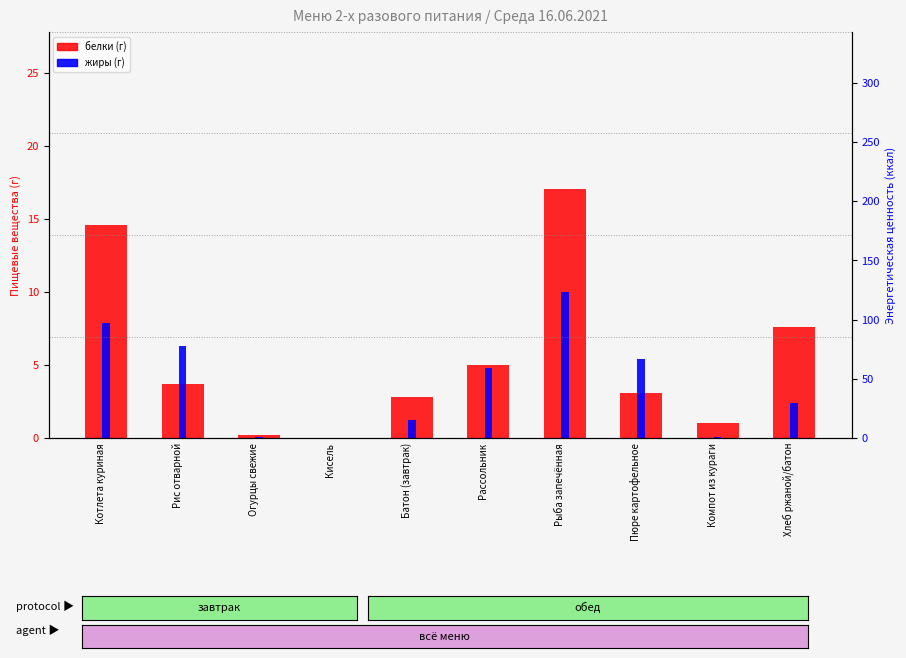

Reading left to right, what are all the values shown in this chart?

белки: Котлета куриная=14.6	Рис отварной=3.7	Огурцы свежие=0.2	Кисель=0.0	Батон (завтрак)=2.8	Рассольник=5.0	Рыба запечённая=17.1	Пюре картофельное=3.1	Компот из кураги=1.0	Хлеб ржаной/батон=7.6
жиры: Котлета куриная=7.9	Рис отварной=6.3	Огурцы свежие=0.0	Кисель=0.0	Батон (завтрак)=1.2	Рассольник=4.8	Рыба запечённая=10.0	Пюре картофельное=5.4	Компот из кураги=0.1	Хлеб ржаной/батон=2.4